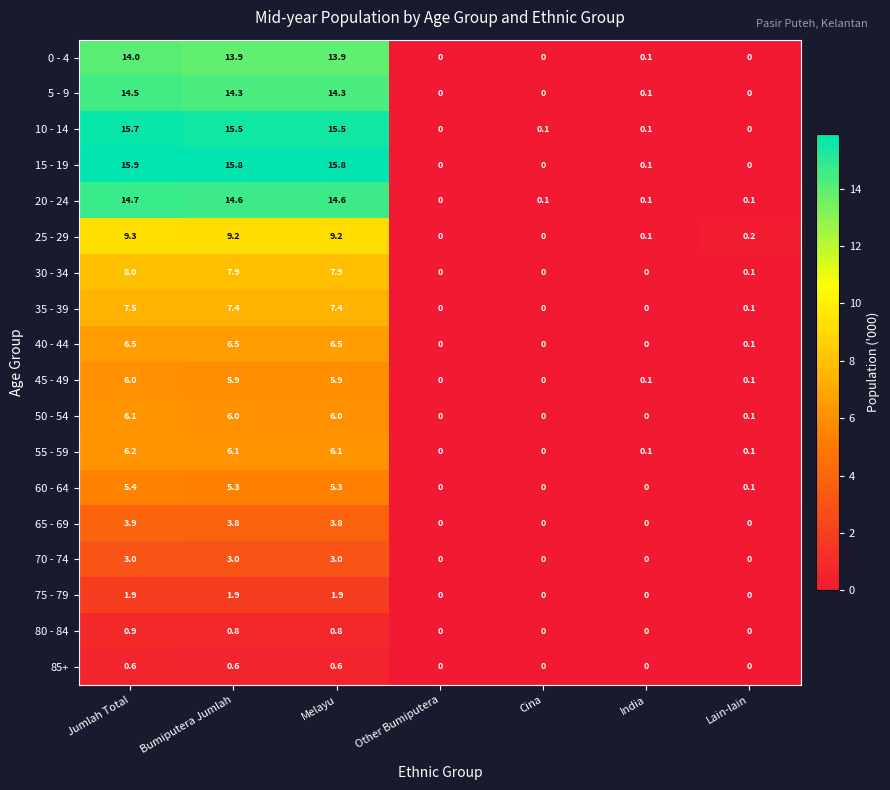

Is it true that 55 - 59 equals 6.1 at Melayu?

True